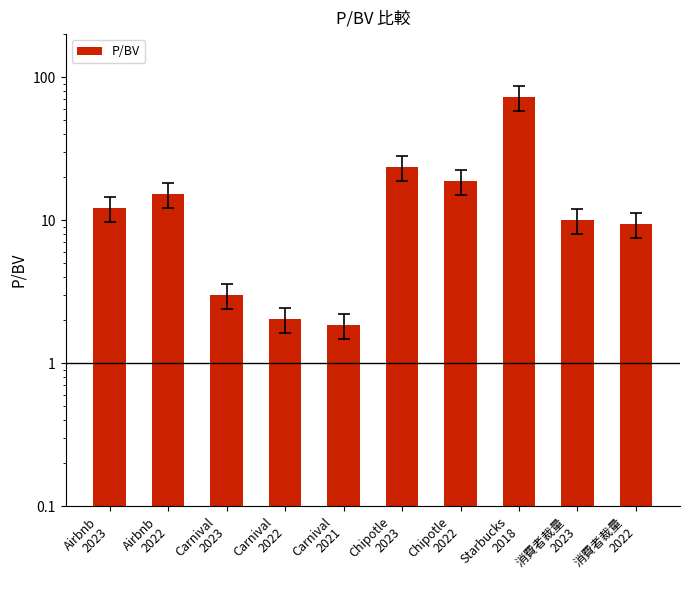

List the labels in order of value, smallest first.

Carnival
2021, Carnival
2022, Carnival
2023, 消費者裁量
2022, 消費者裁量
2023, Airbnb
2023, Airbnb
2022, Chipotle
2022, Chipotle
2023, Starbucks
2018